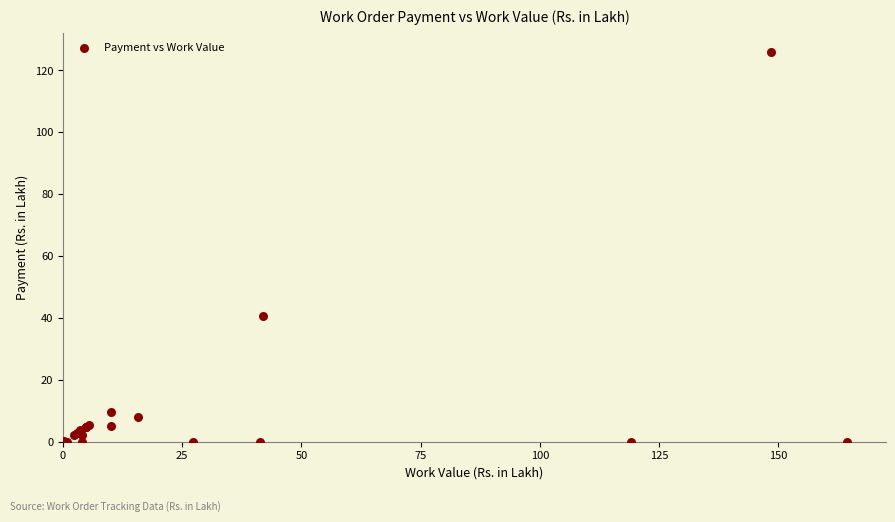

What Y value in the scatter plot is closest to 62?

40.6